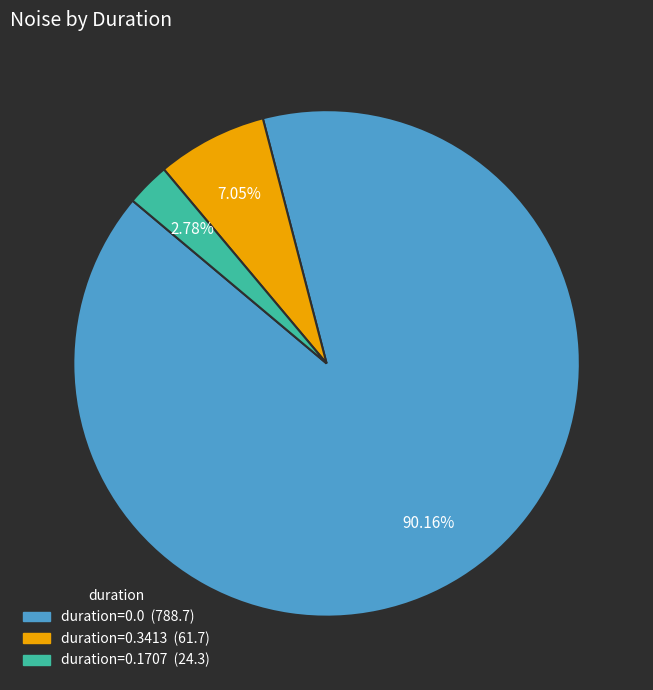

Count the number of slices in the pie.

3